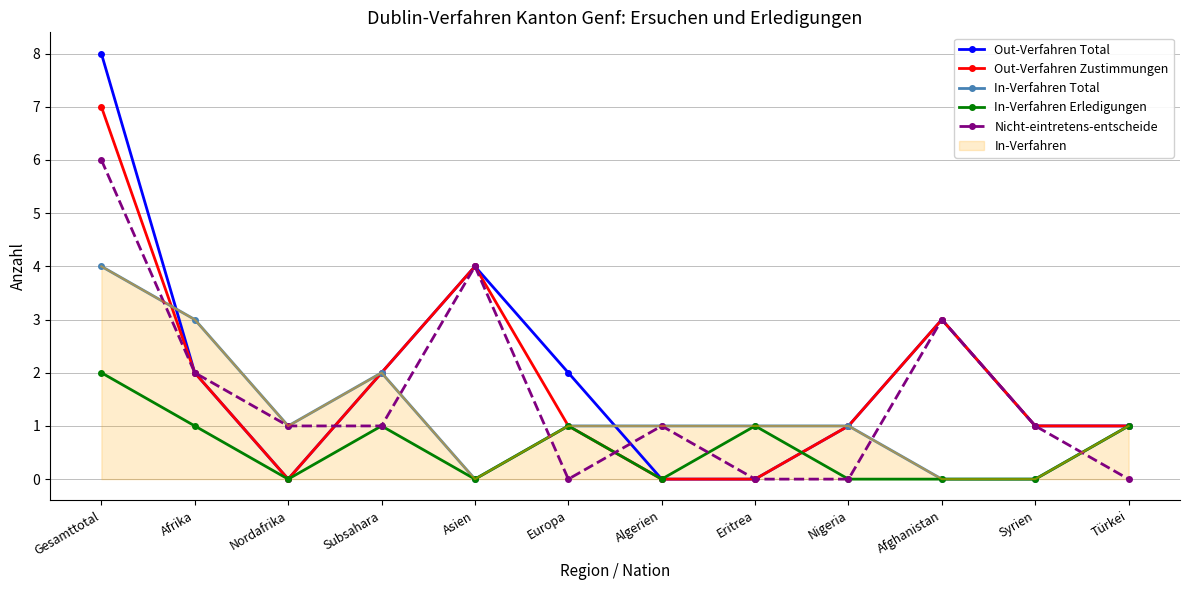

Count the Out-Verfahren Zustimmungen values in the range 1 to 3.

7